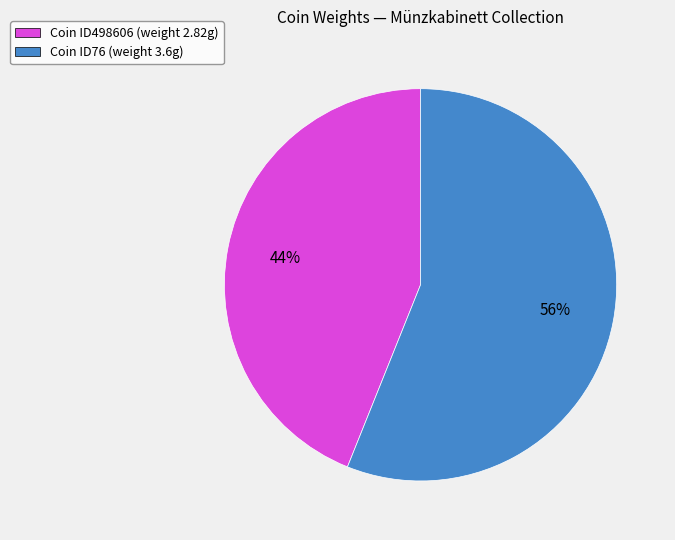

How many segments does this pie chart have?

2